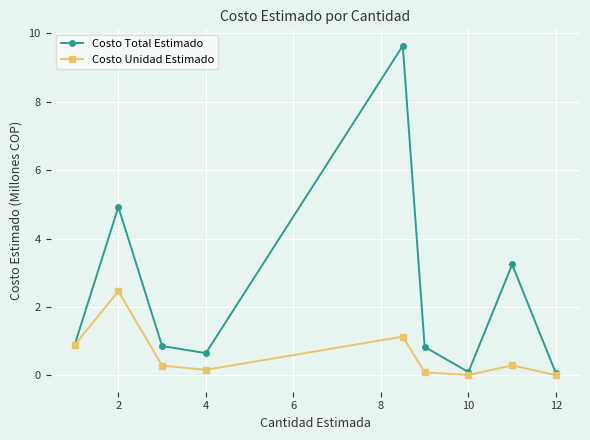

How many lines are shown in the chart?

2